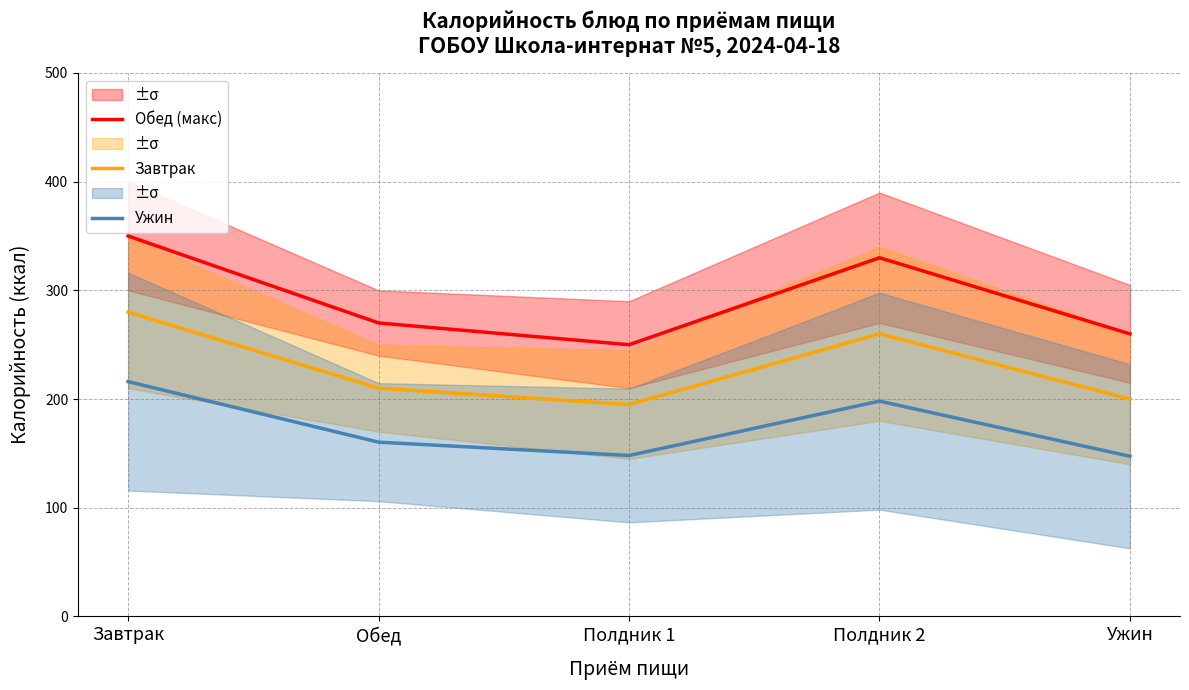

What is the sum of the Обед (макс) values at Завтрак and Ужин?

610.0